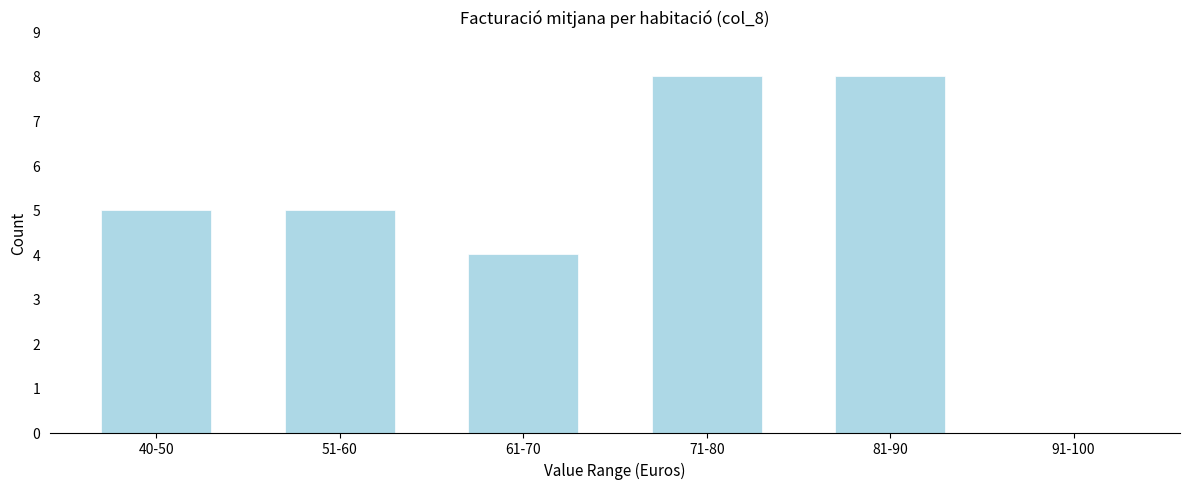

Reading right to left, transcribe all the data shown in this chart.

91-100=0	81-90=8	71-80=8	61-70=4	51-60=5	40-50=5